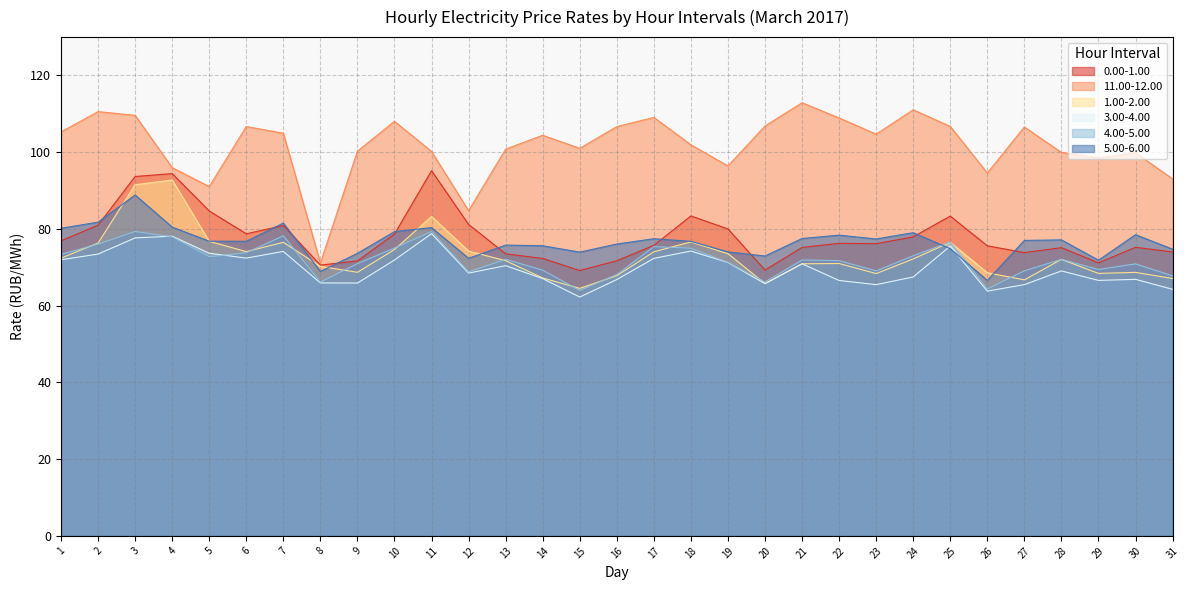

At which category does 1.00-2.00 reach its first local peak?

4